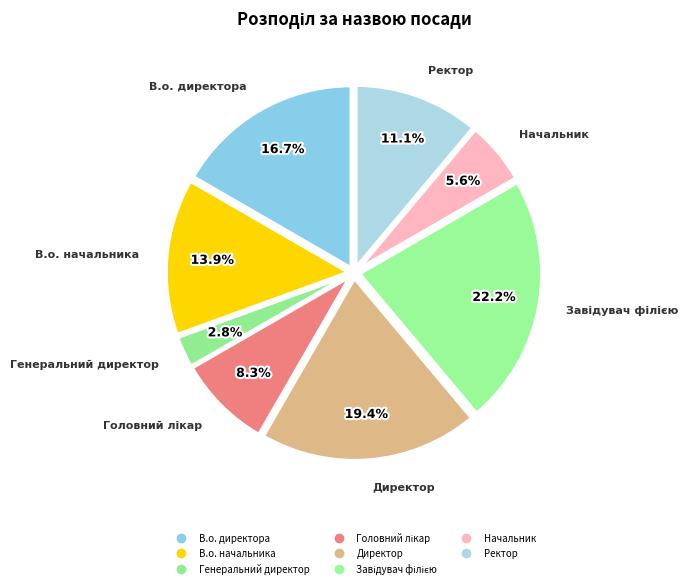

Count the number of slices in the pie.

8